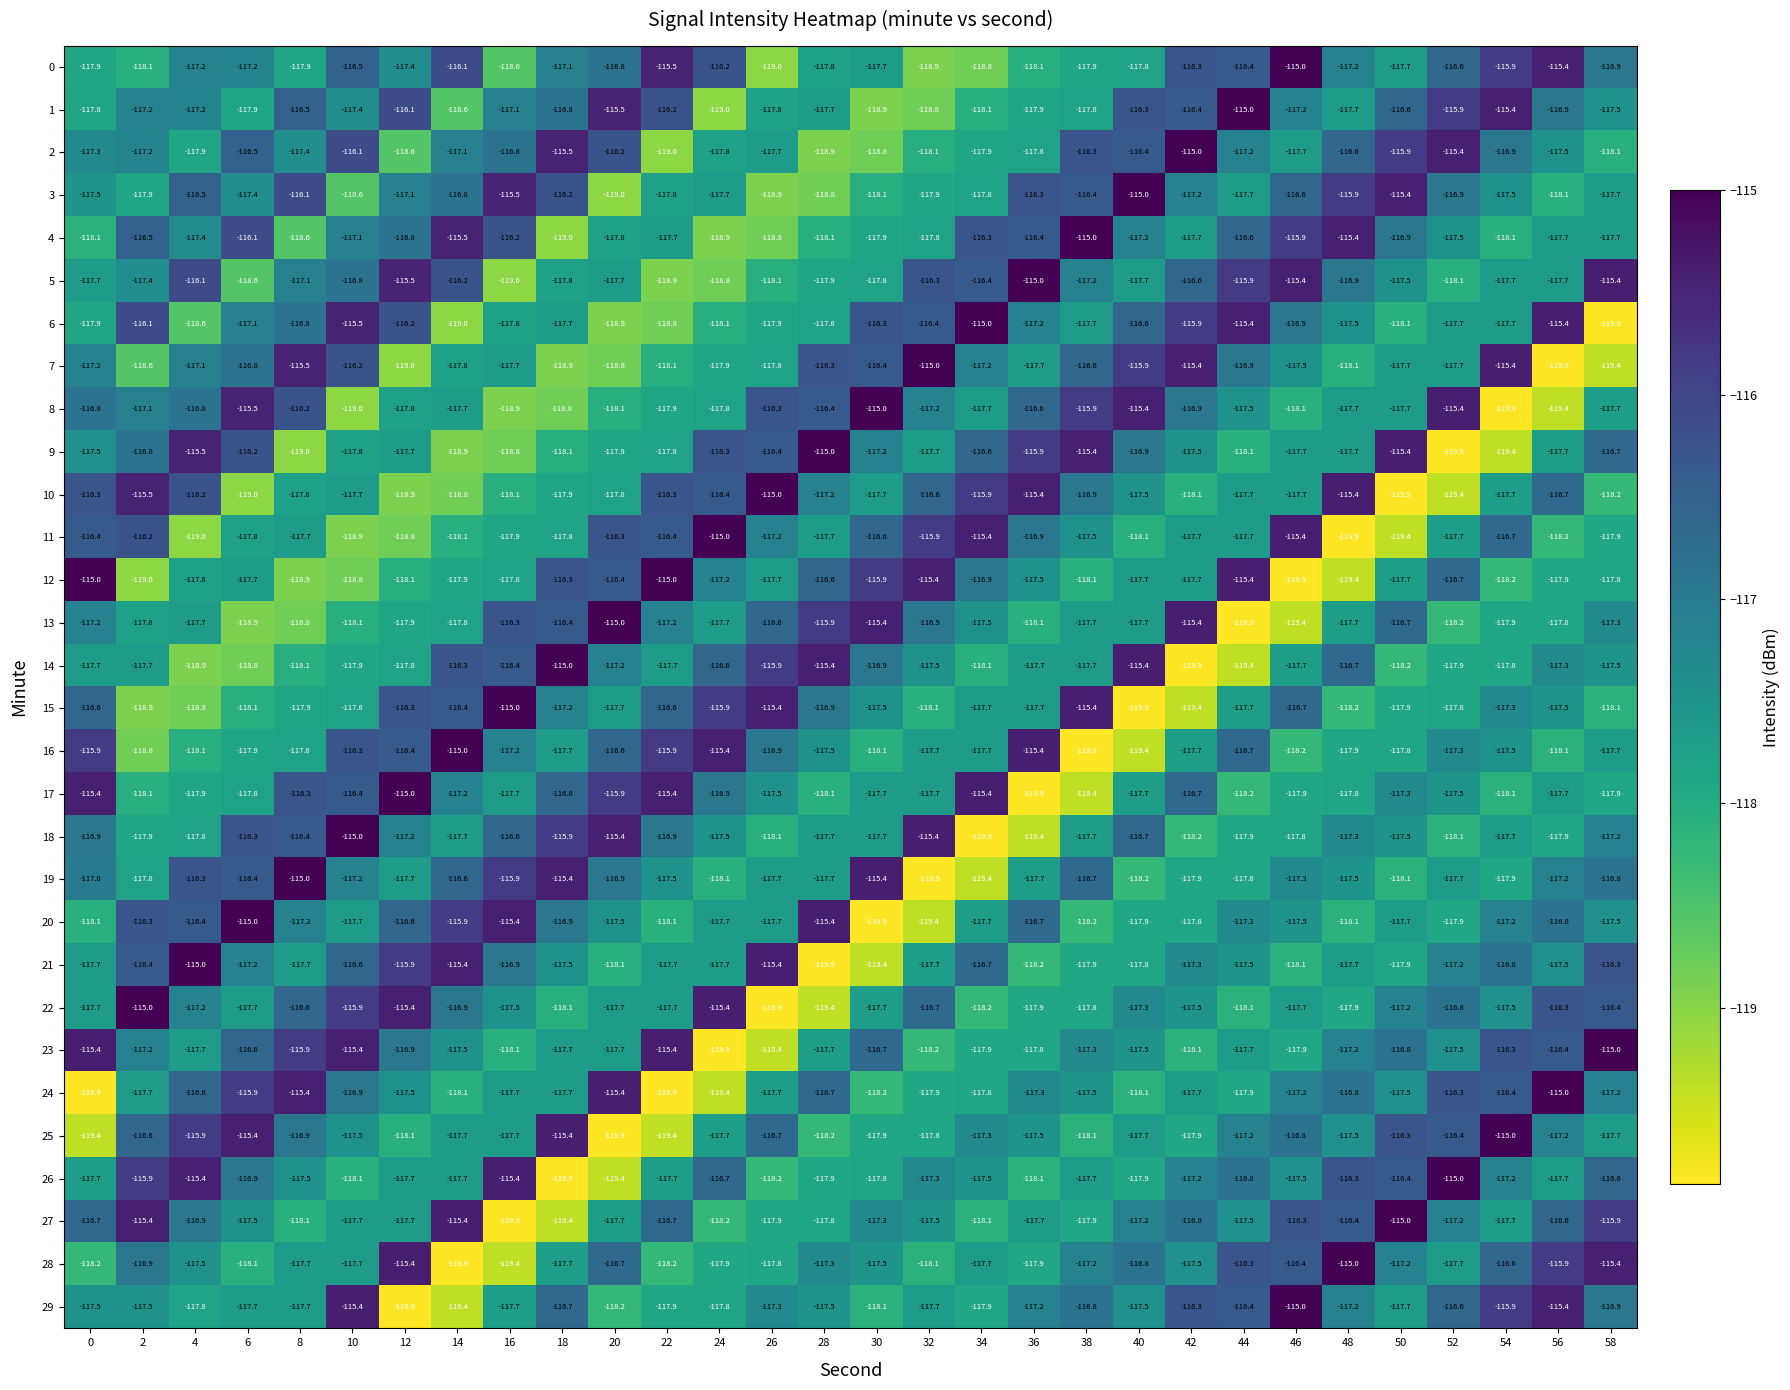

What is the total value across all series at 28?

-3523.2